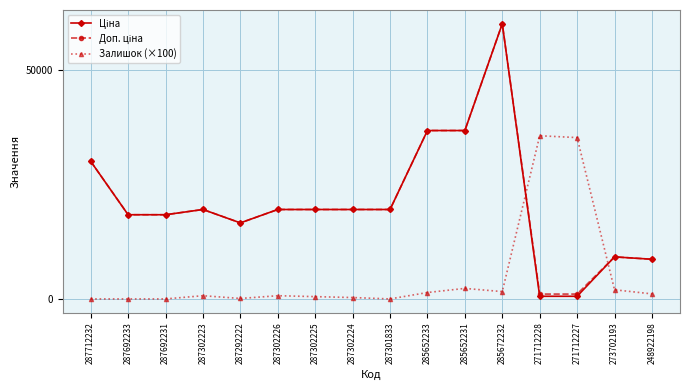

At which category is the sum across all series the highest?

285672232